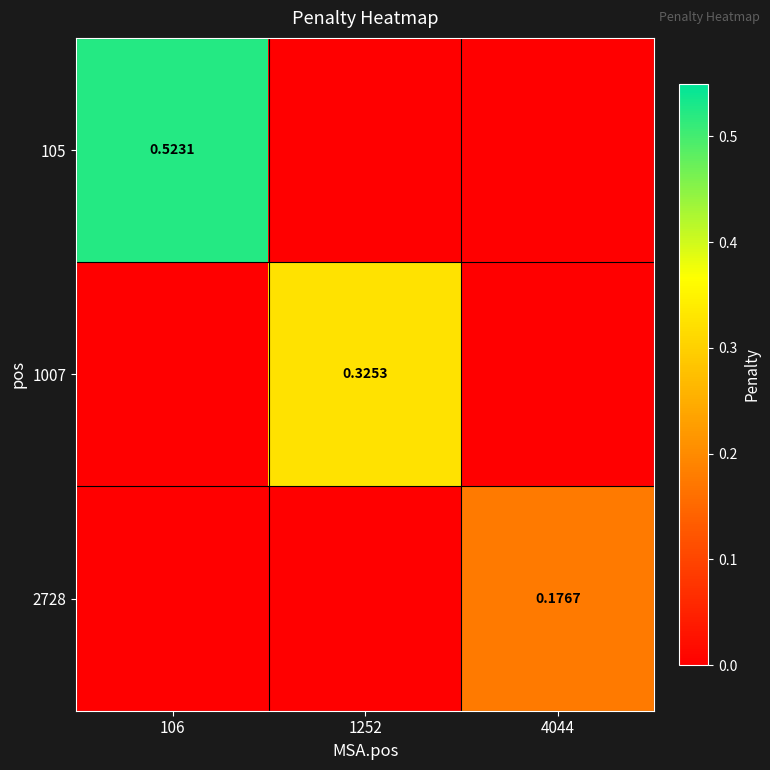

How many series are shown in this chart?

3